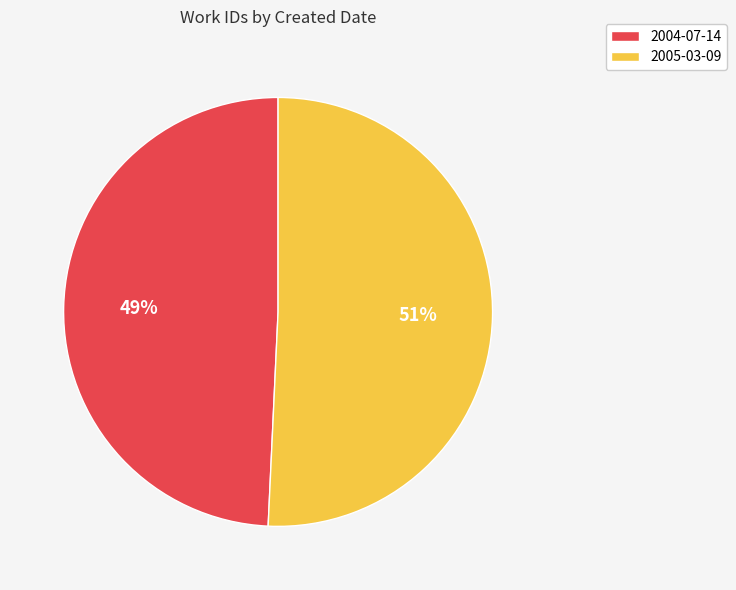

Does any single category account for the majority?

Yes